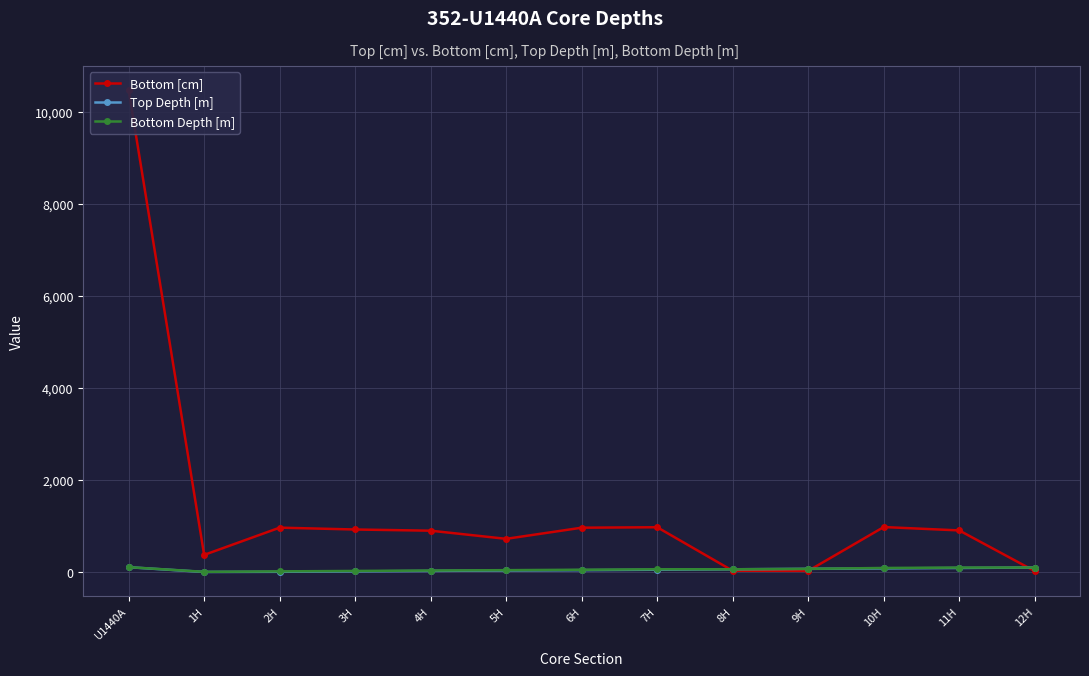

Which series has the largest total across all categories?

Bottom [cm]